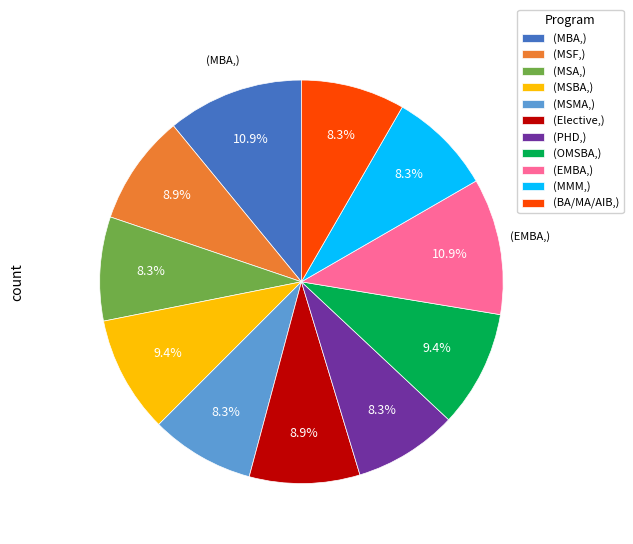

Does (MSA,) represent more than half of the total?

No